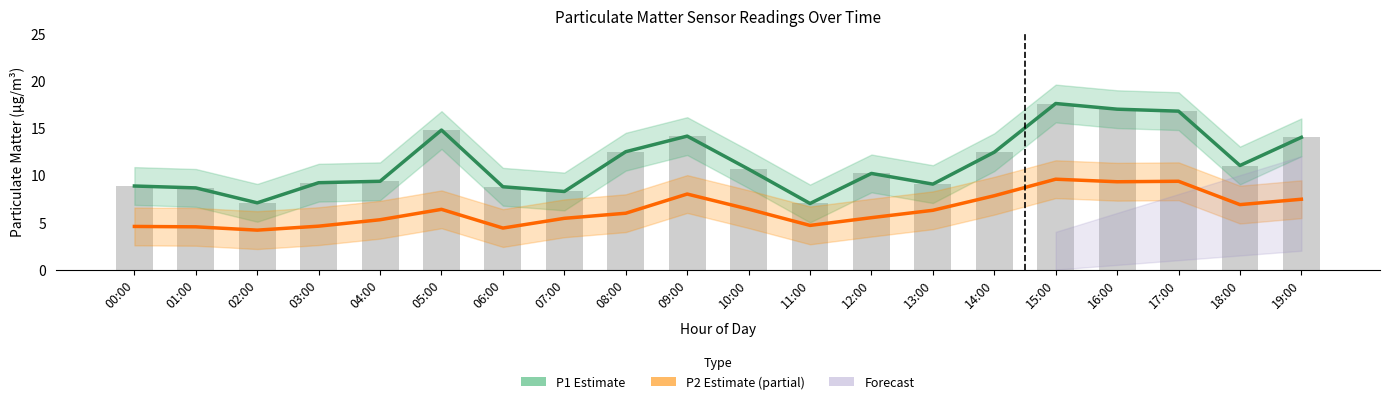

What is the smallest value displayed?

4.2